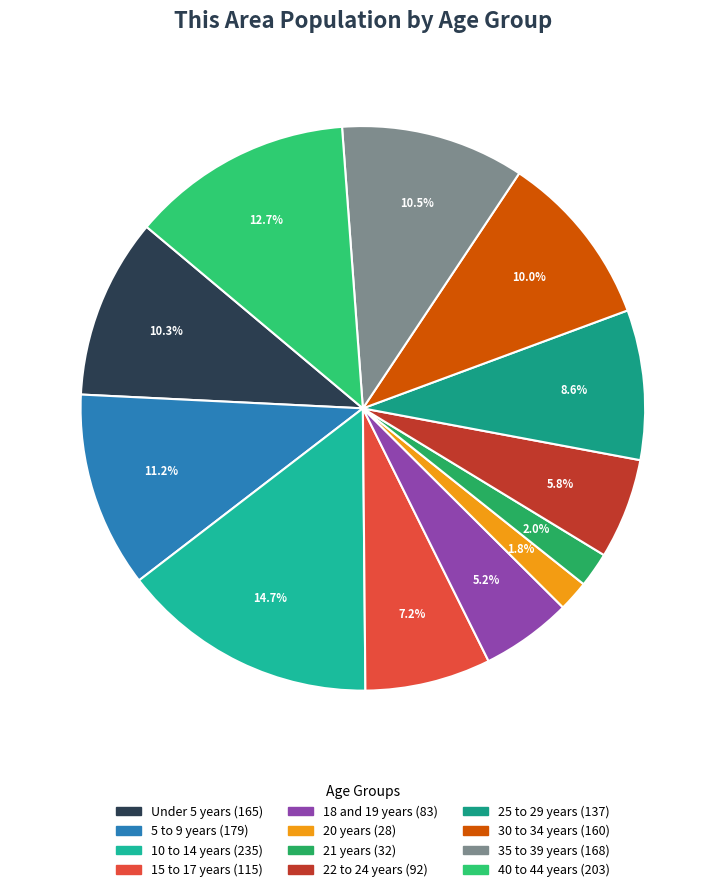

Count the number of slices in the pie.

12